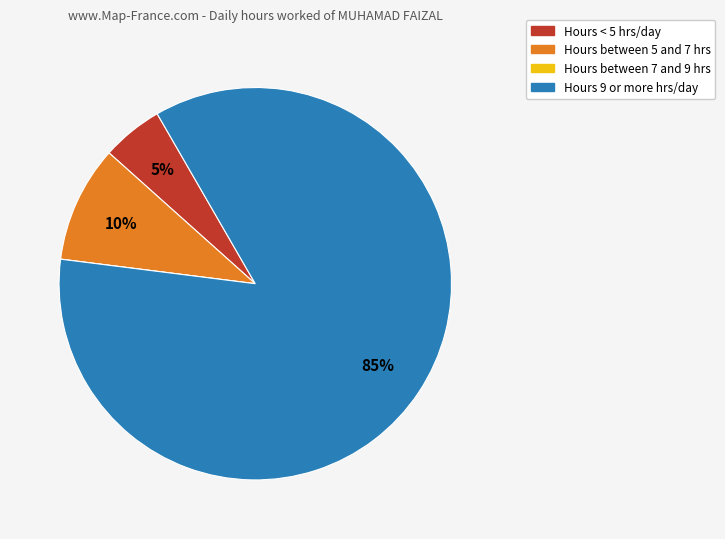

Does any single category account for the majority?

Yes